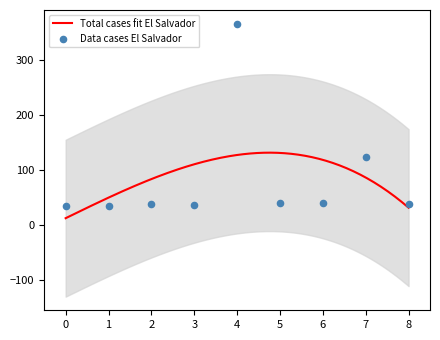

What is the lowest value of the Total cases fit El Salvador series?

12.0